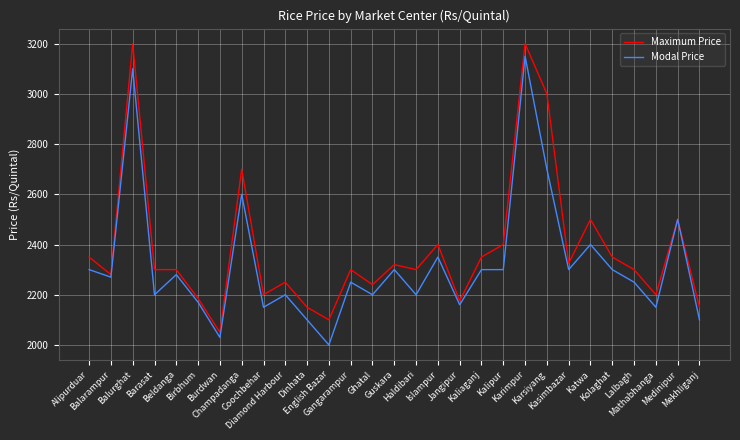

The Modal Price series shows 3909 at Gangarampur. True or false?

False